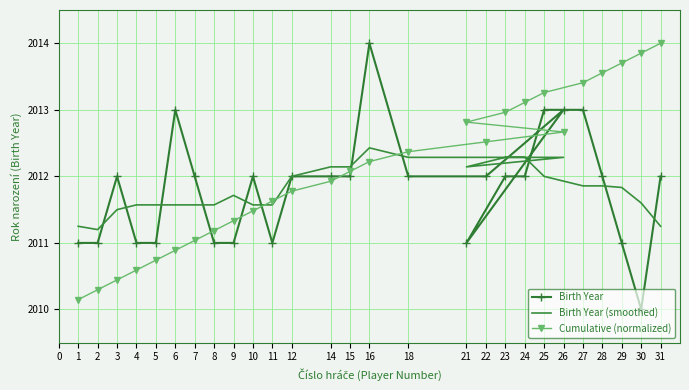

True or false: Birth Year has a value of 1152.0 at 22.

False